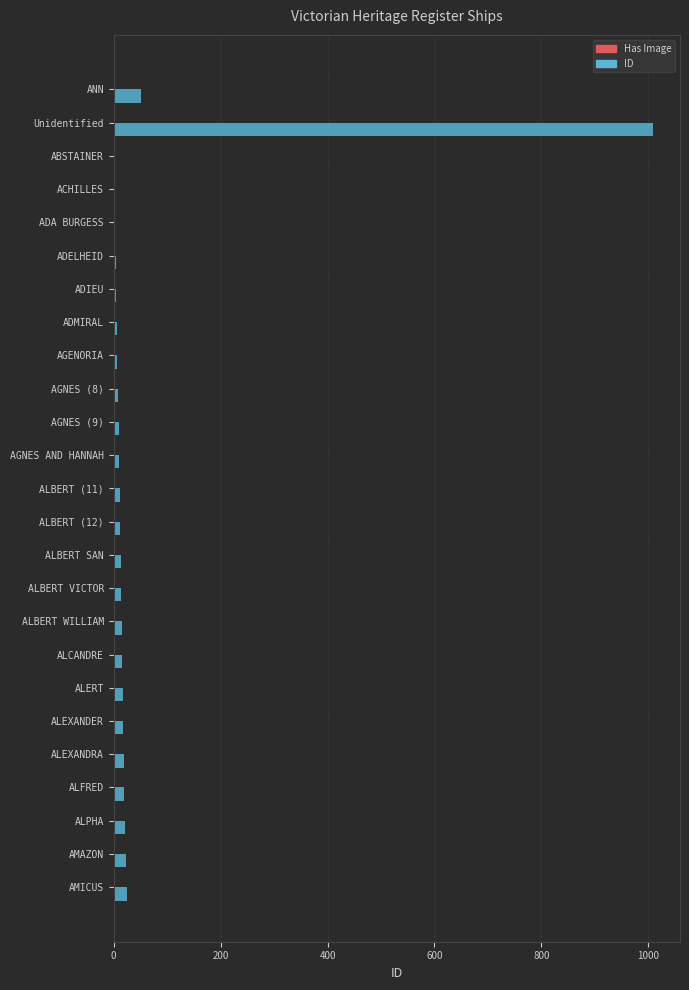

Where is ID nearest to the value 505?

ANN